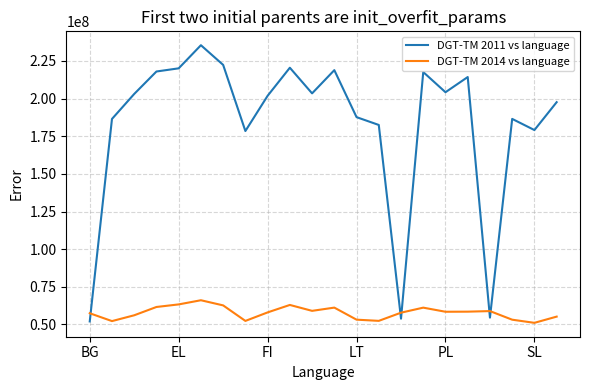

True or false: DGT-TM 2014 vs language and DGT-TM 2011 vs language intersect in this chart.

True